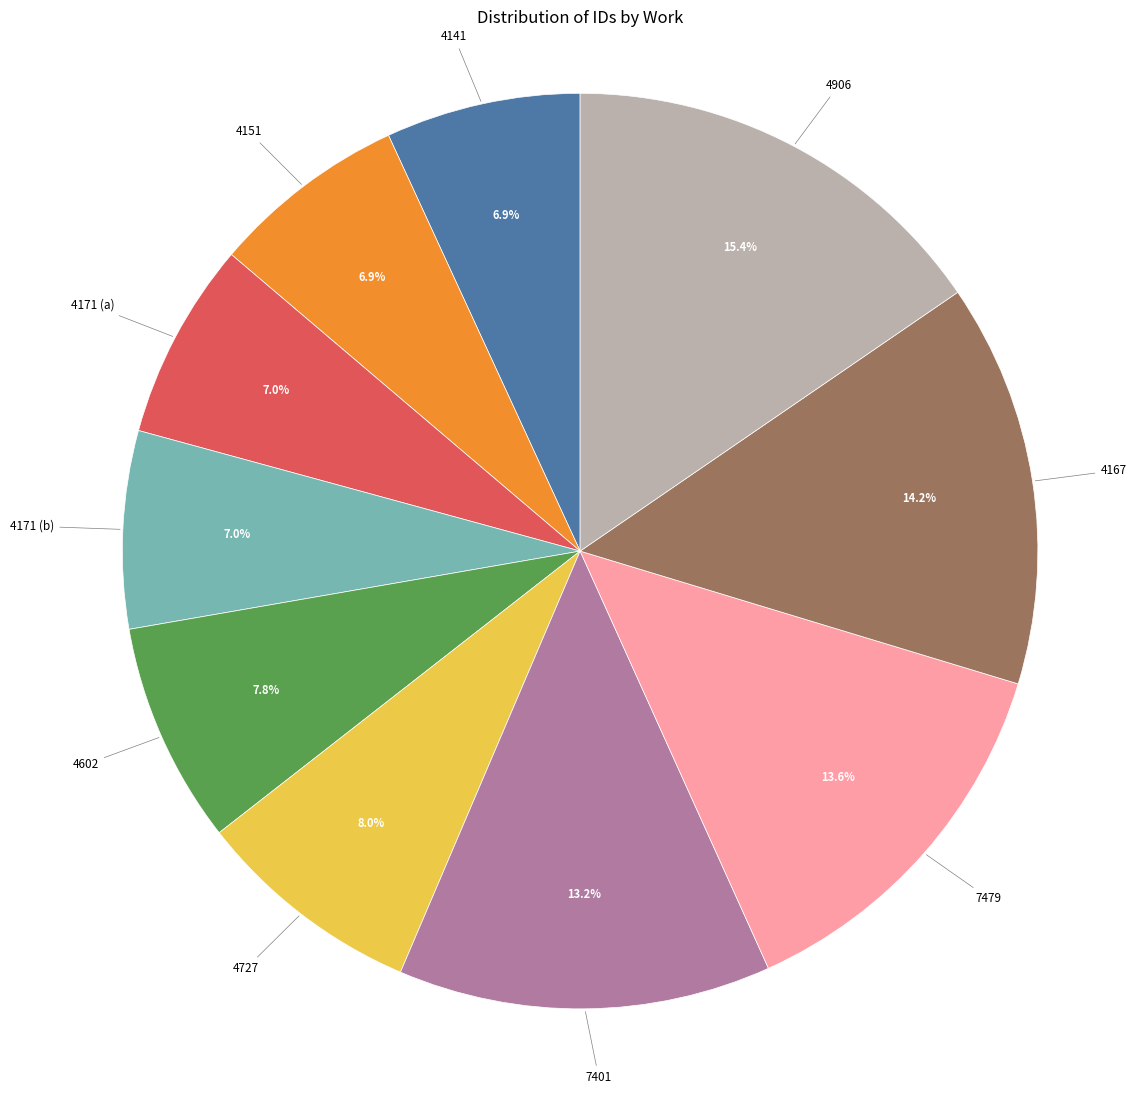

Combined, do 4151 and 4171 (a) account for over 50%?

No